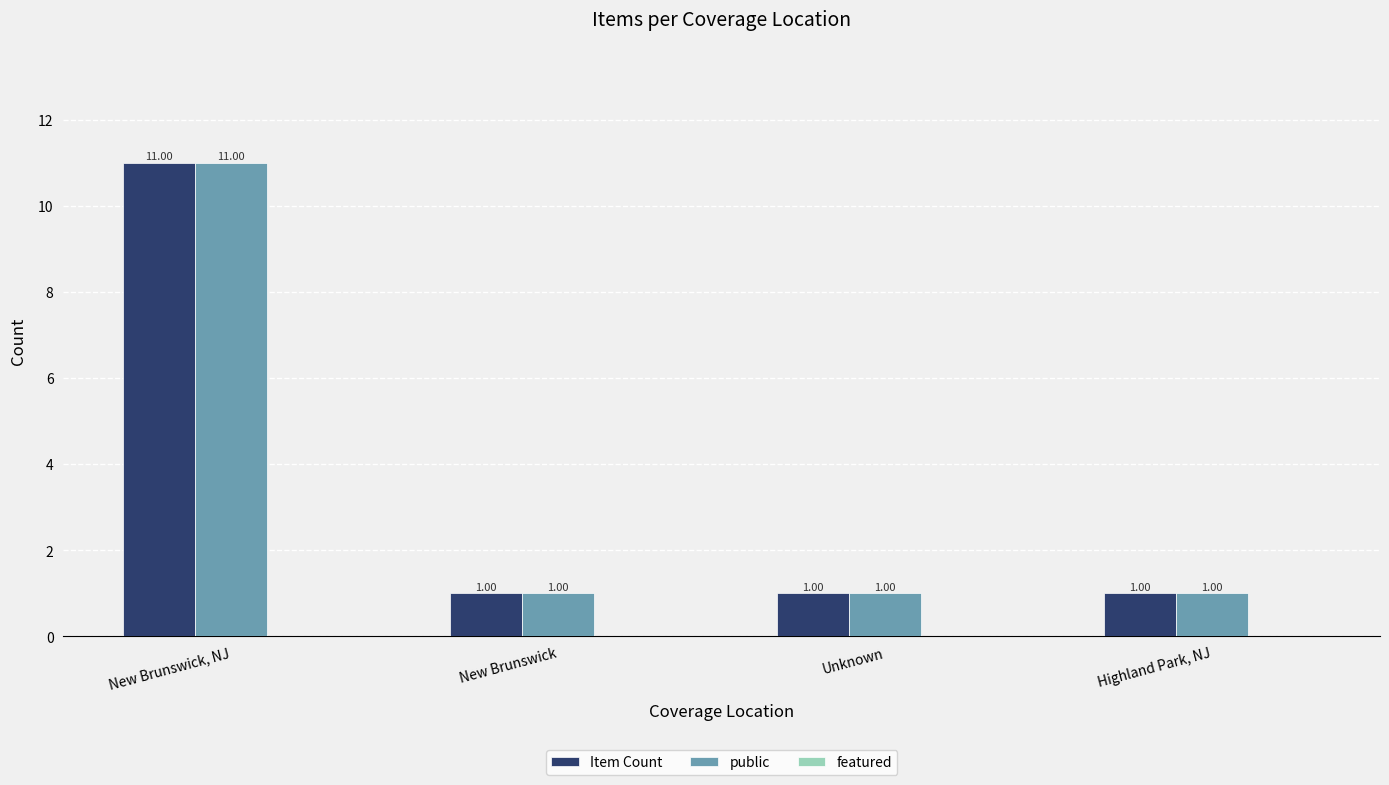

At which category is the sum across all series the highest?

New Brunswick, NJ